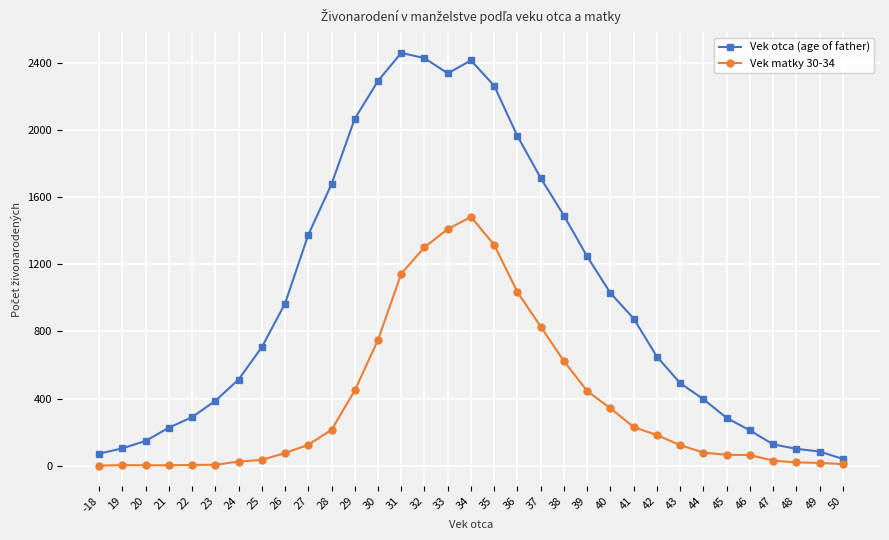

In Vek otca (age of father), how many points are lower than both neighbors (excluding endpoints)?

1